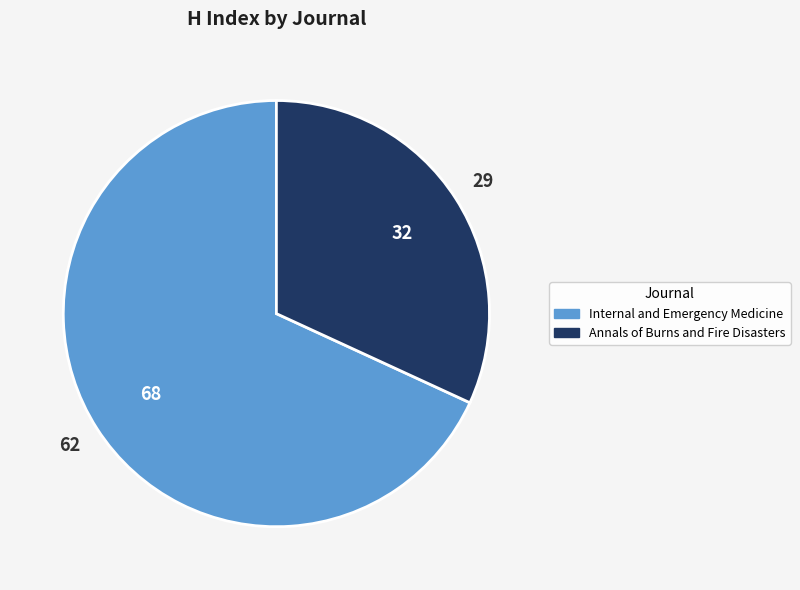

Is there a majority slice in this chart?

Yes